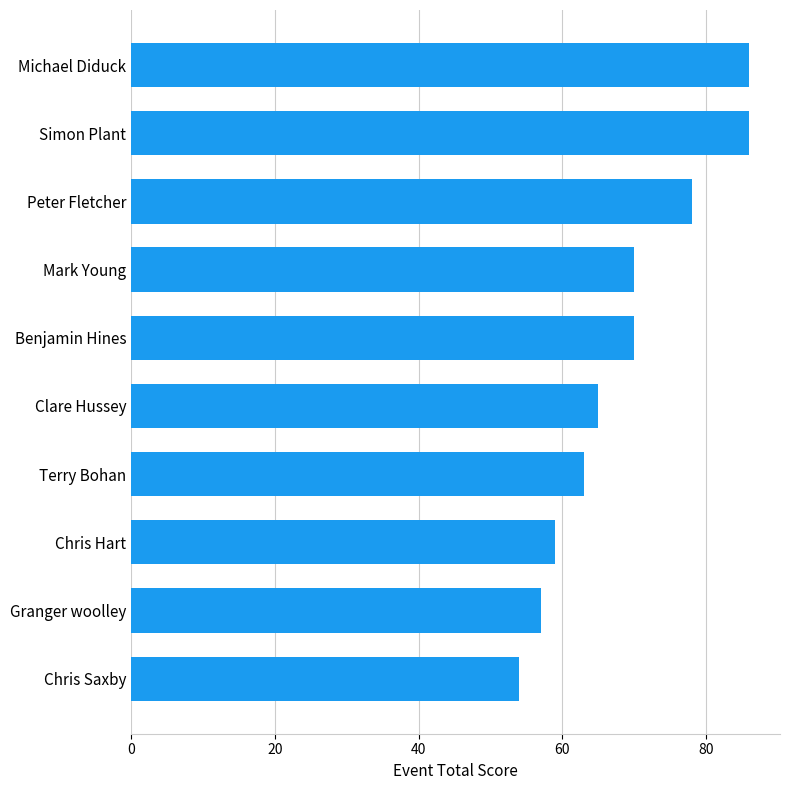

Approximately how many times larger is the value at Terry Bohan compared to Chris Hart?

1.1